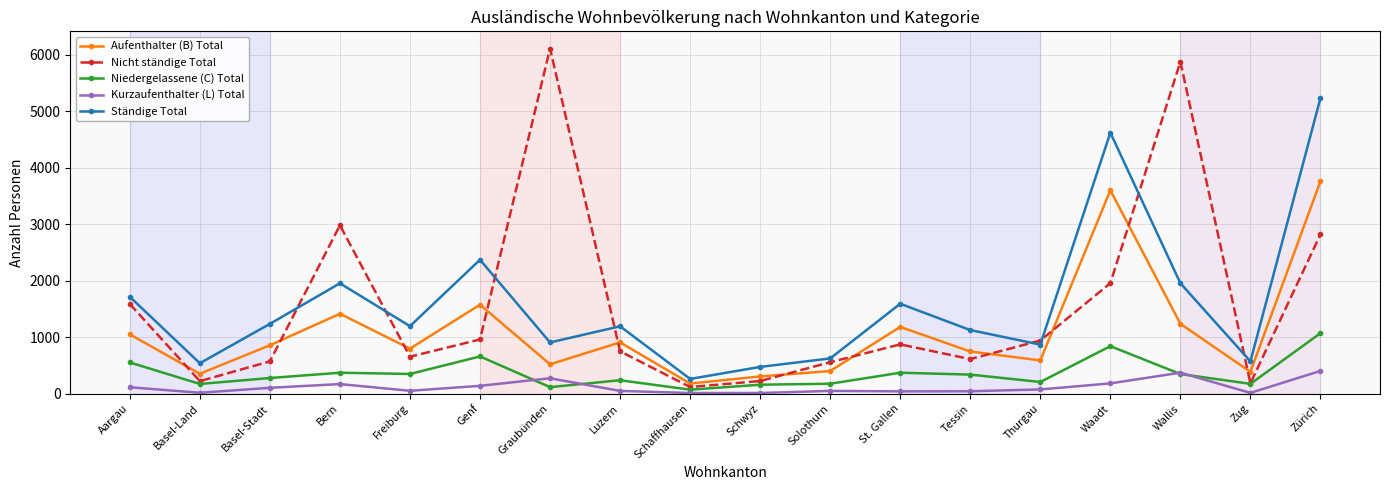

At which category is the sum across all series the highest?

Zürich